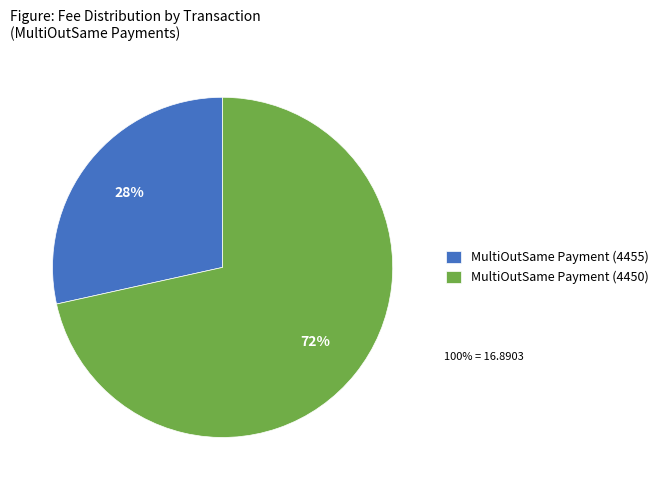

Between MultiOutSame Payment (4455) and MultiOutSame Payment (4450), which is larger?

MultiOutSame Payment (4450)